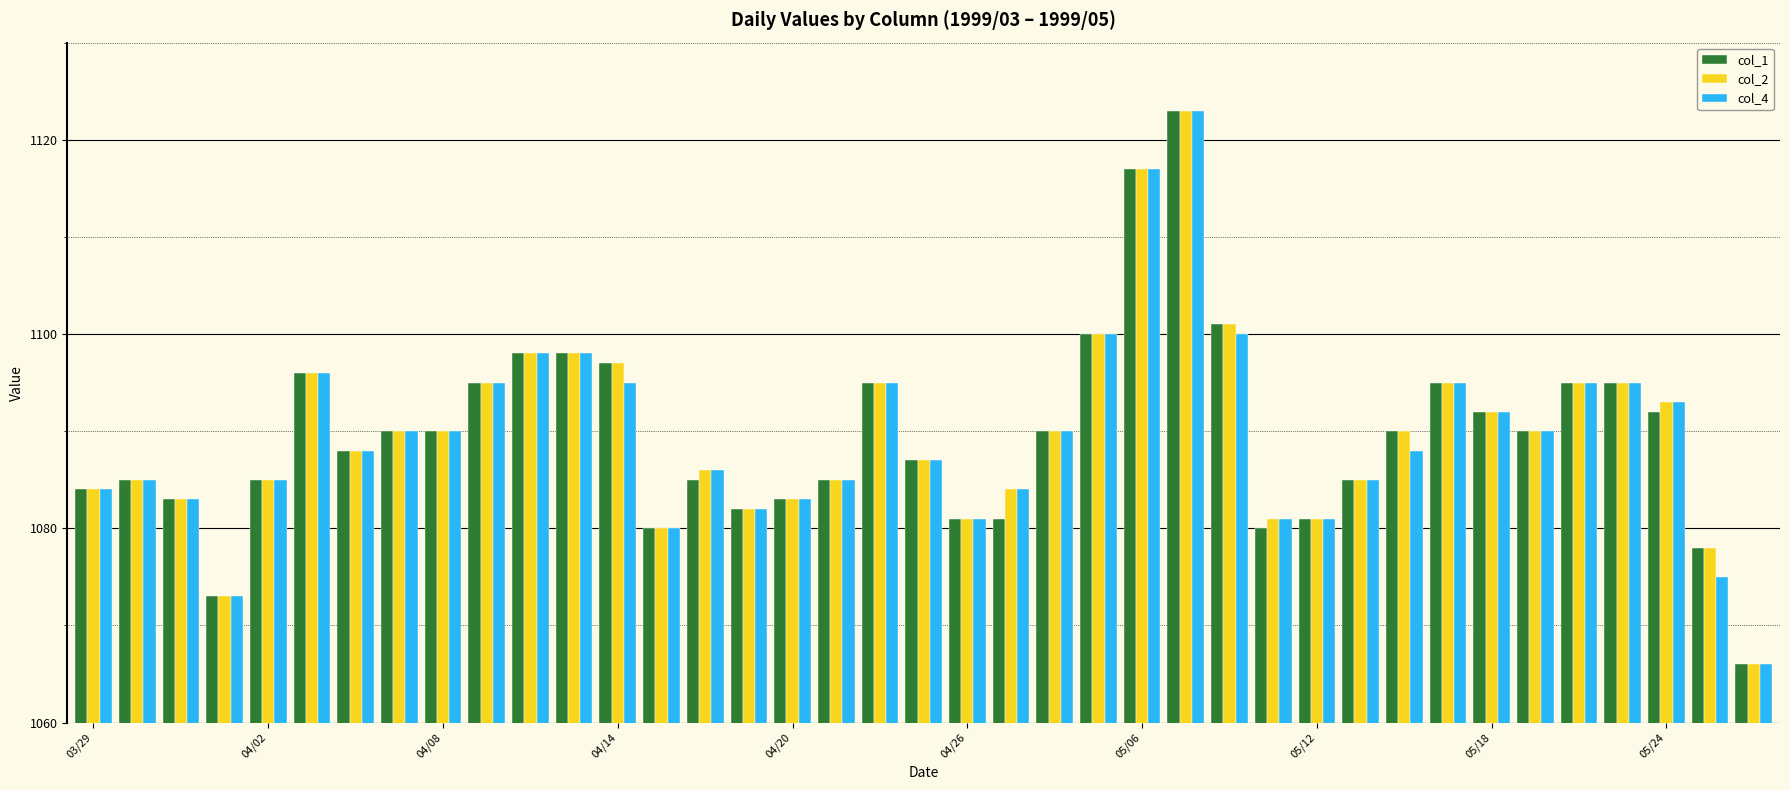

Count the number of categories in the chart.

39